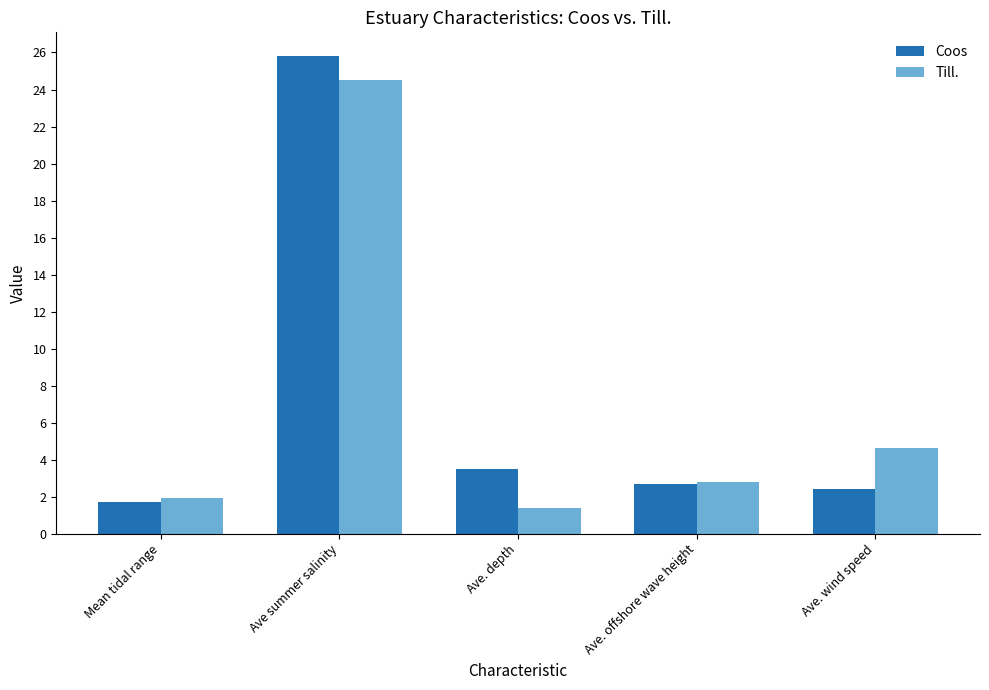

Reading left to right, what are all the values shown in this chart?

Coos: Mean tidal range=1.7	Ave summer salinity=25.8	Ave. depth=3.5	Ave. offshore wave height=2.7	Ave. wind speed=2.4
Till.: Mean tidal range=1.9	Ave summer salinity=24.5	Ave. depth=1.4	Ave. offshore wave height=2.8	Ave. wind speed=4.6